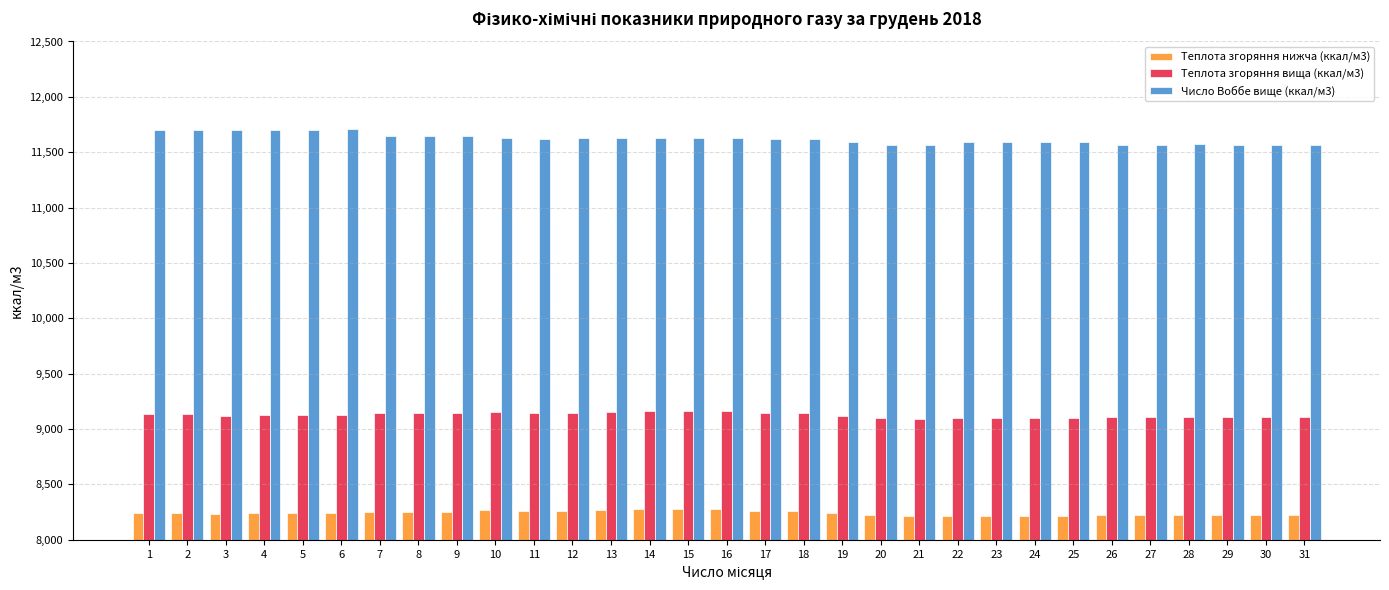

Is the value of Теплота згоряння вища (ккал/м3) at 20 greater than the value of Теплота згоряння нижча (ккал/м3) at 5?

Yes